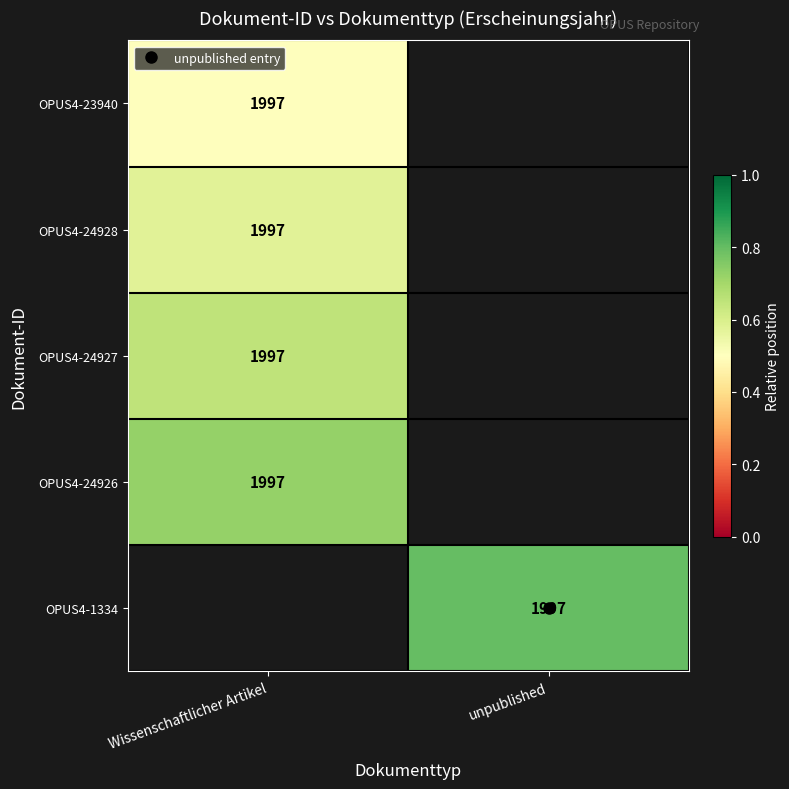

List the series in order of their peak value, highest first.

OPUS4-24926, OPUS4-1334, OPUS4-24927, OPUS4-24928, OPUS4-23940